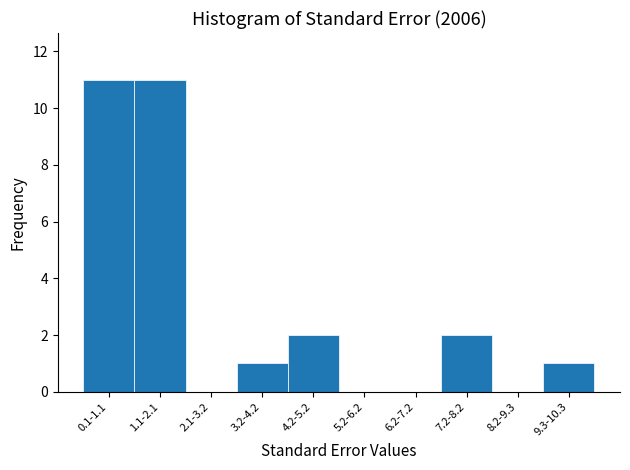

Reading left to right, list all the values displayed in this chart.

0.1-1.1=11	1.1-2.1=11	2.1-3.2=0	3.2-4.2=1	4.2-5.2=2	5.2-6.2=0	6.2-7.2=0	7.2-8.2=2	8.2-9.3=0	9.3-10.3=1